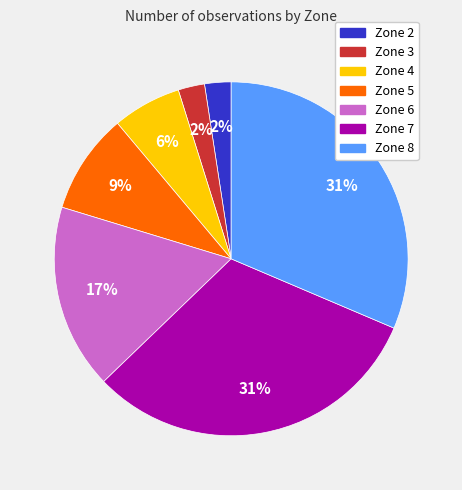

Do Zone 3 and Zone 7 together represent more than half of the pie?

No